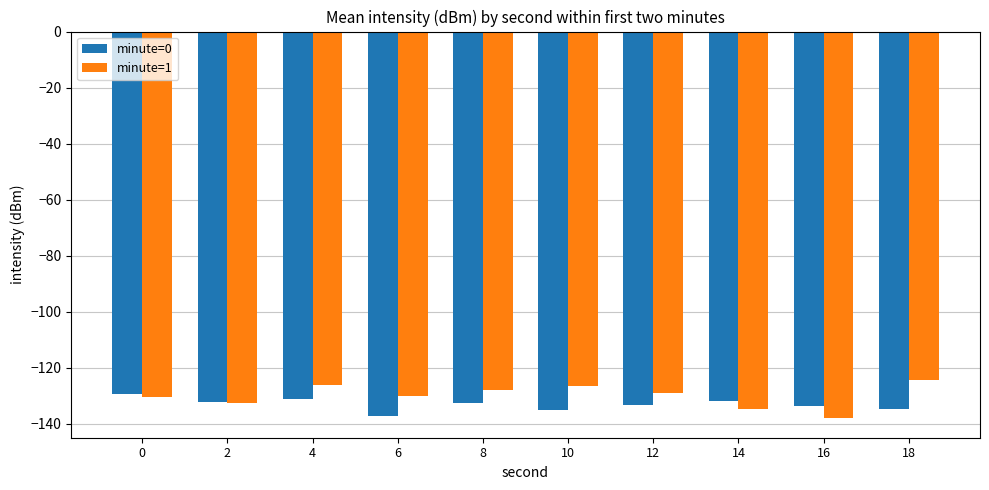

Rank the series by their maximum value, from highest to lowest.

minute=1, minute=0